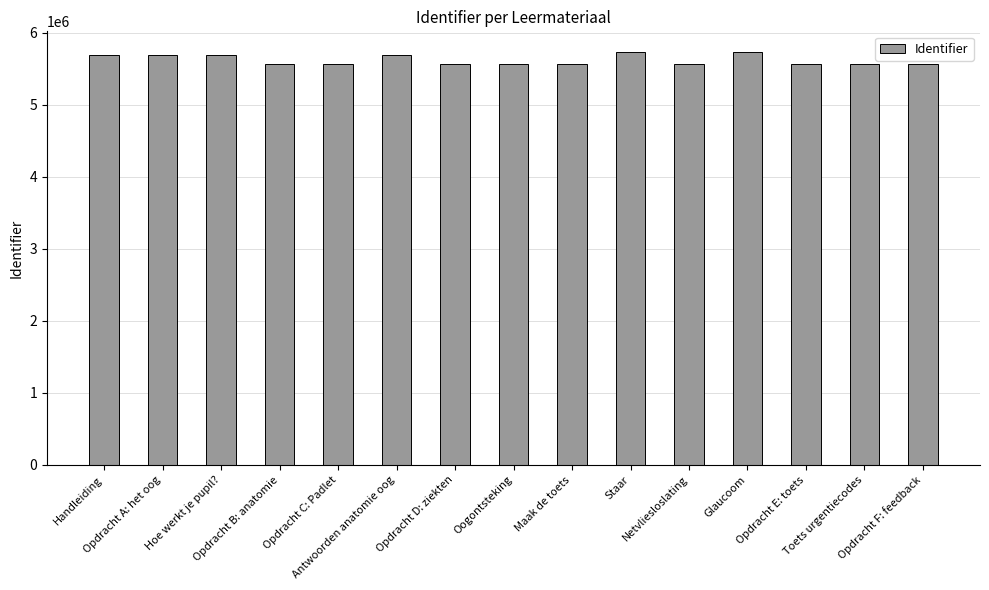

How many bars are there in total?

15